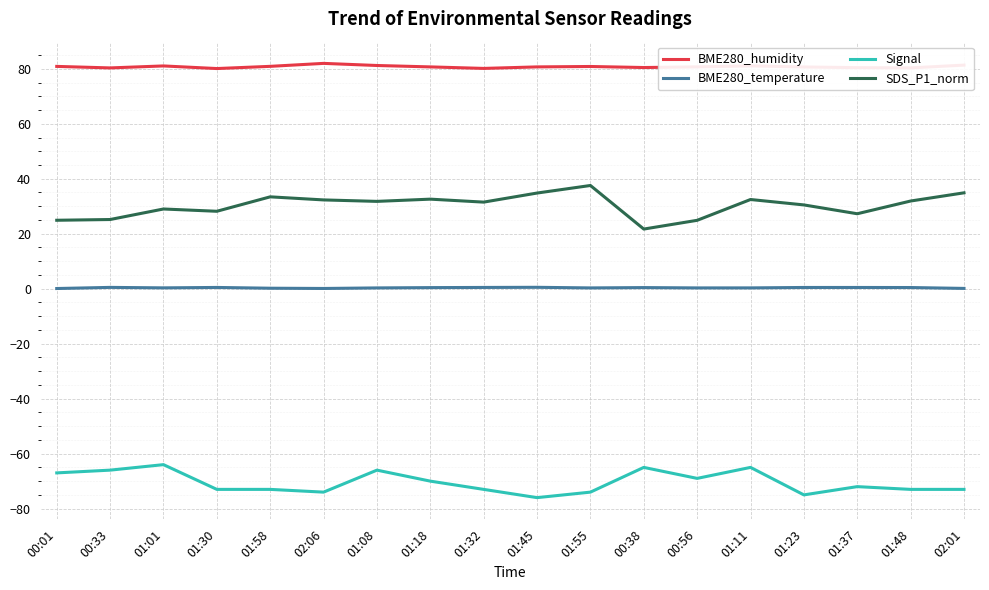

True or false: BME280_temperature and SDS_P1_norm cross at least once.

False